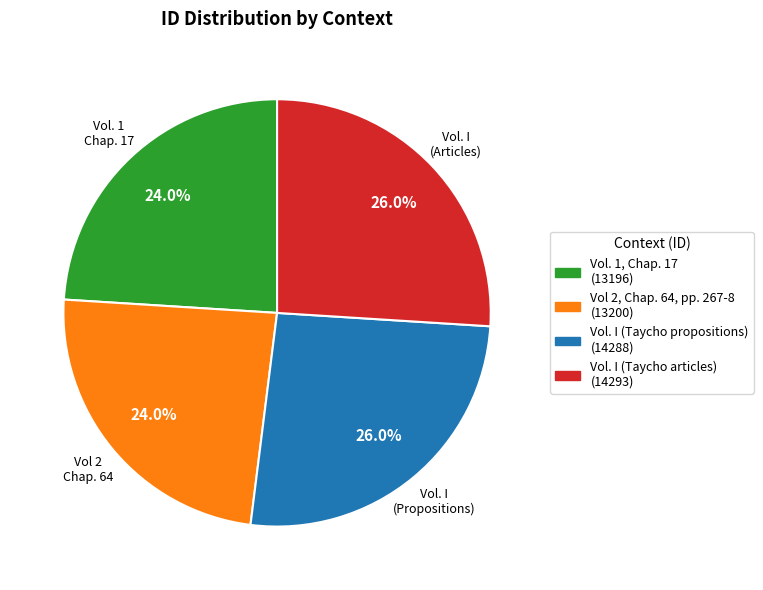

To the nearest percent, what percentage of the pie is Vol 2, Chap. 64, pp. 267-8?

24%